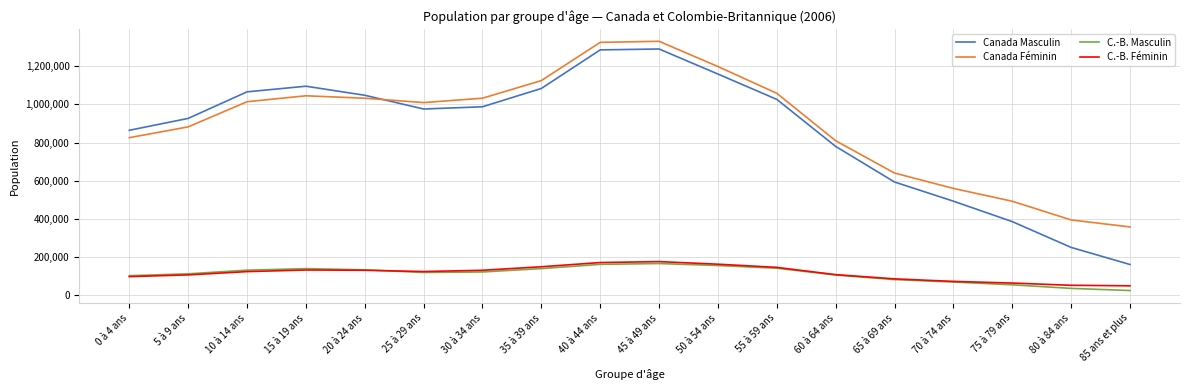

True or false: Canada Masculin and C.-B. Masculin intersect in this chart.

False